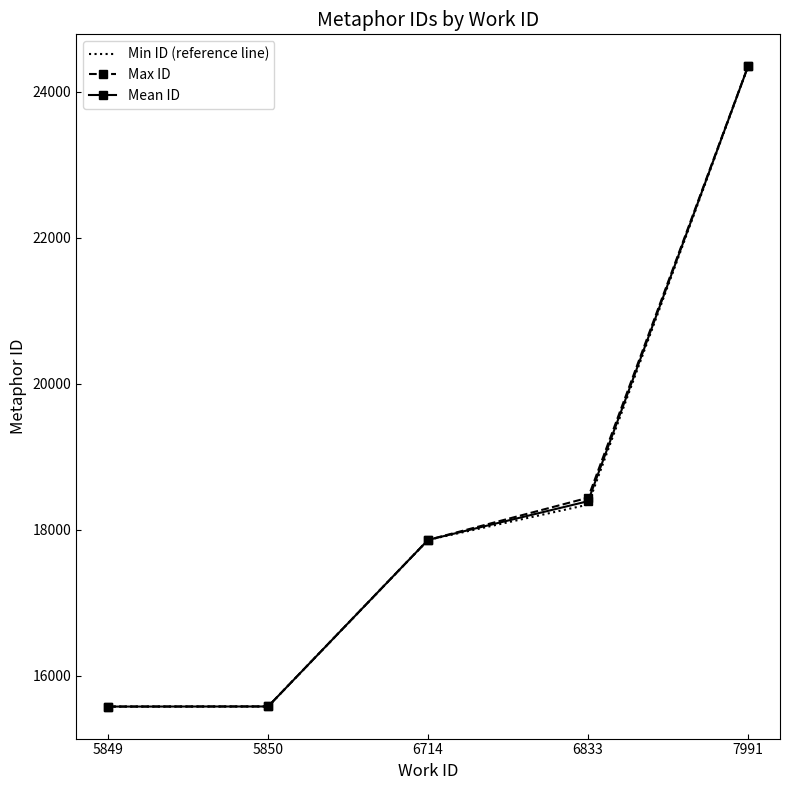

What is the total value across all series at 6833?

55173.0